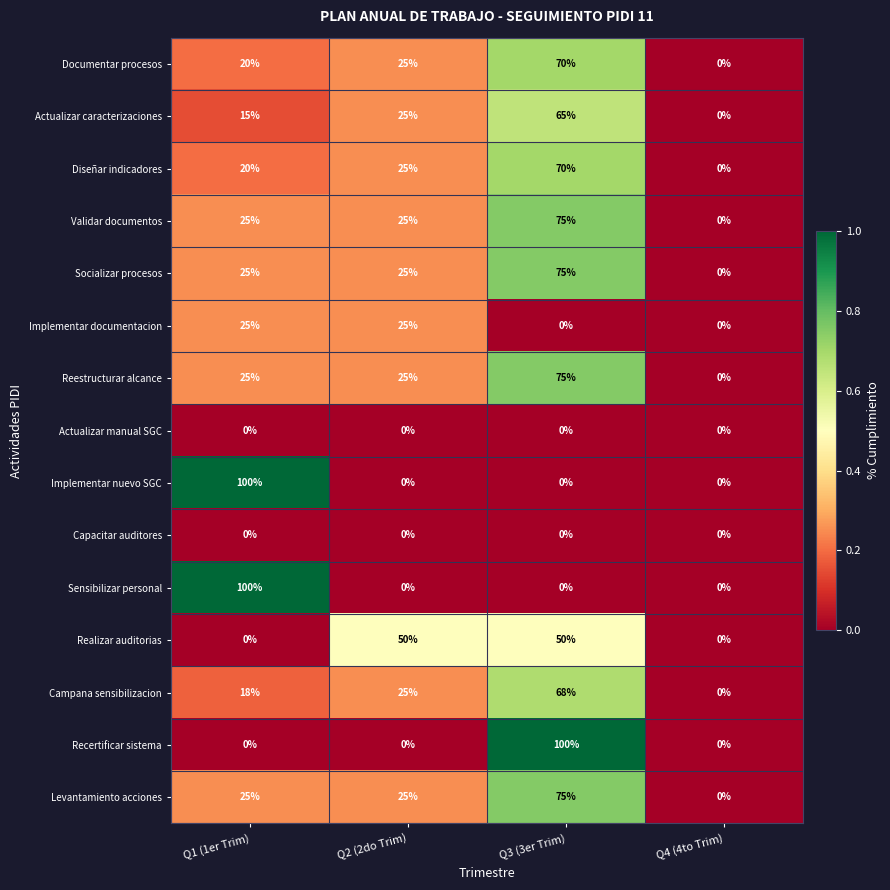

What is the greatest value displayed?

100